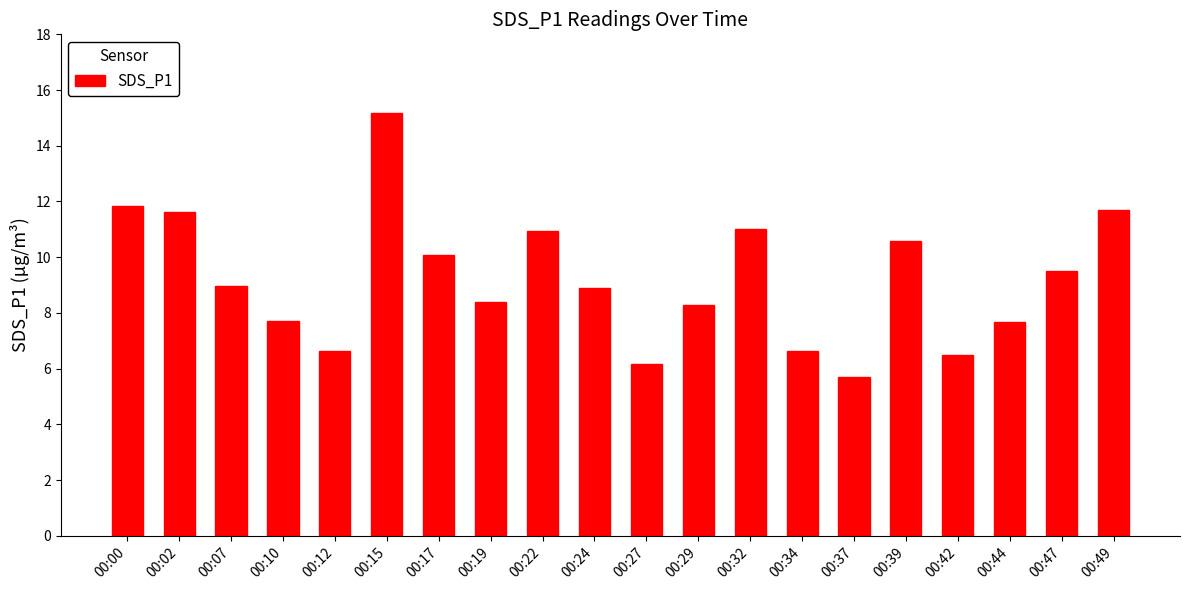

What is the average value?

9.2